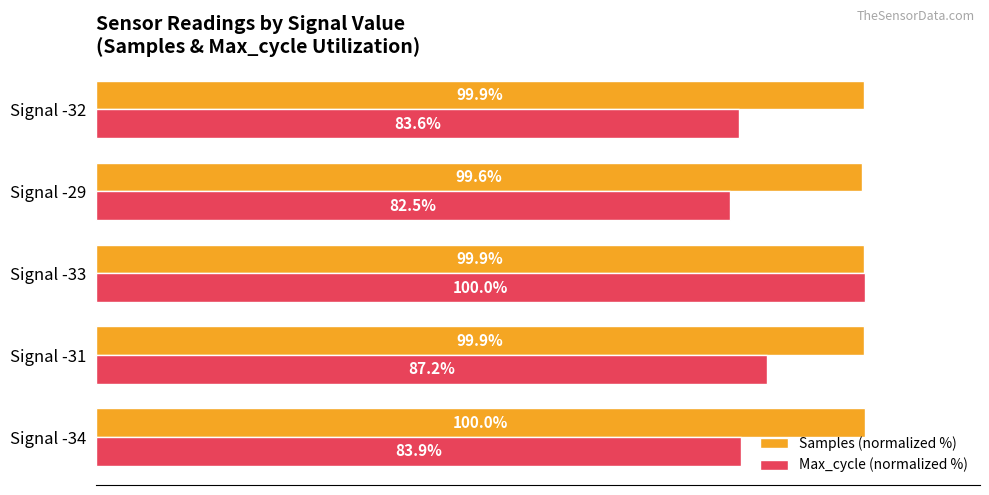

What are all the series names shown in the legend?

Samples (normalized %), Max_cycle (normalized %)